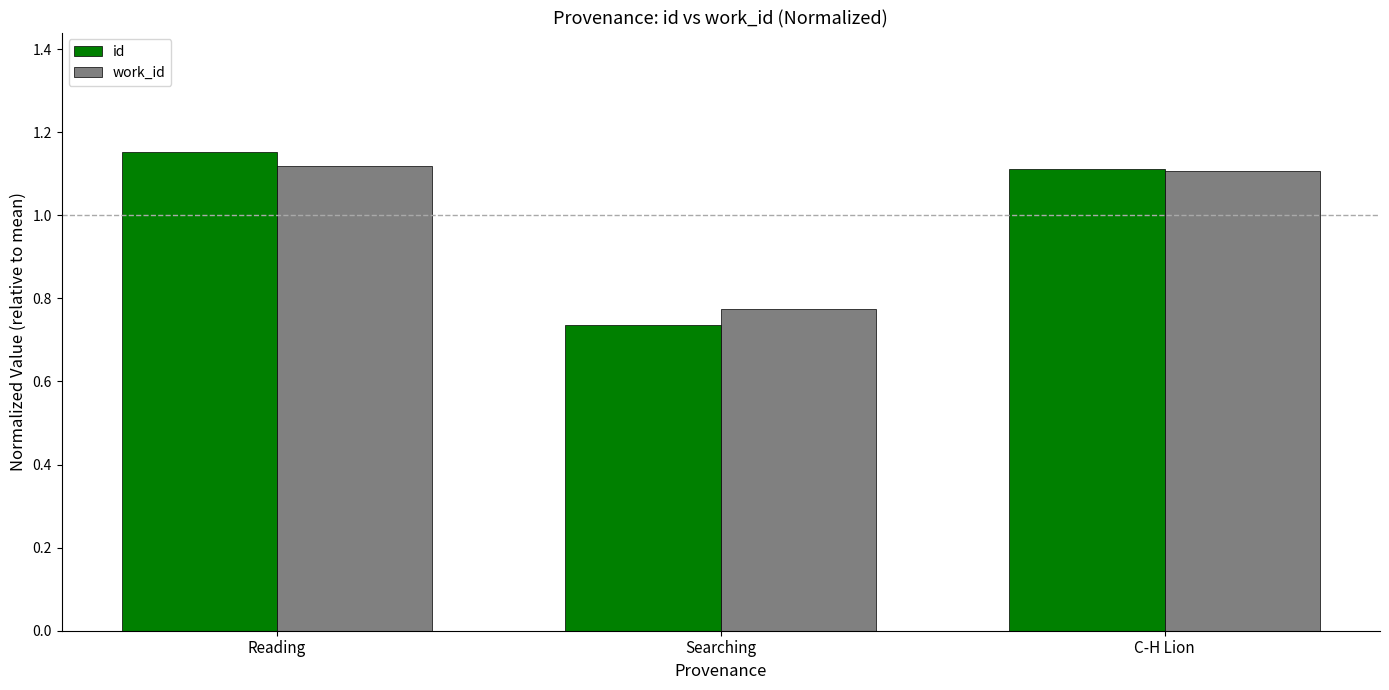

At which label does work_id first exceed 1?

Reading